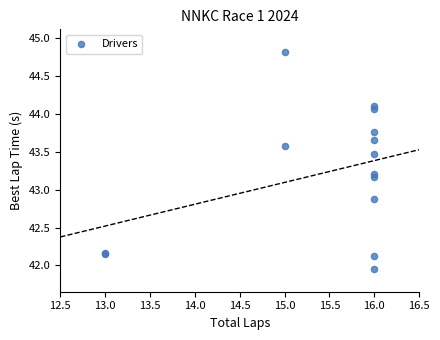

What Y value in the scatter plot is closest to 43?

42.9